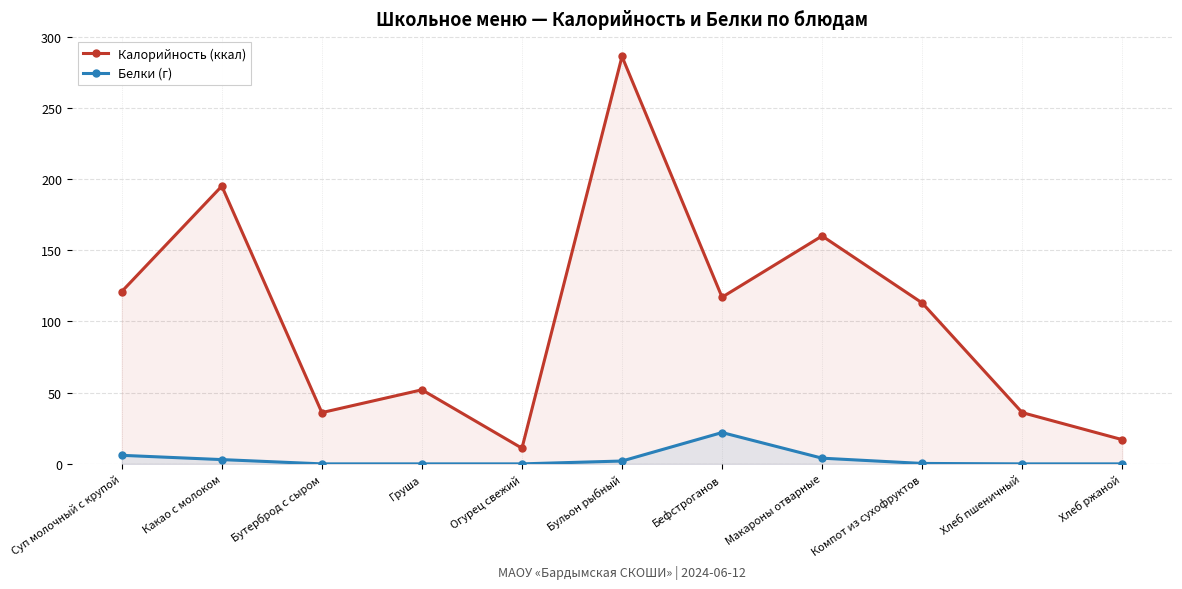

True or false: Белки (г) and Калорийность (ккал) intersect in this chart.

False